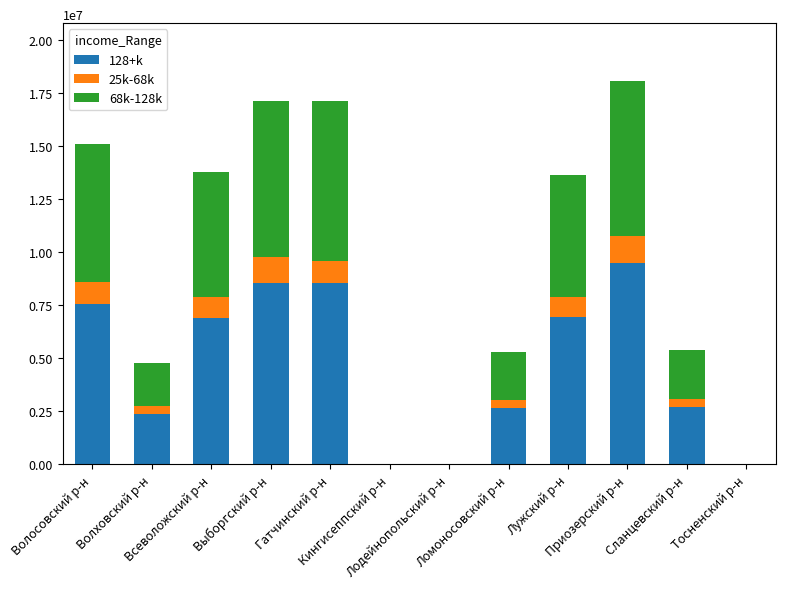

How many data points in 128+k are above 6880582?

6